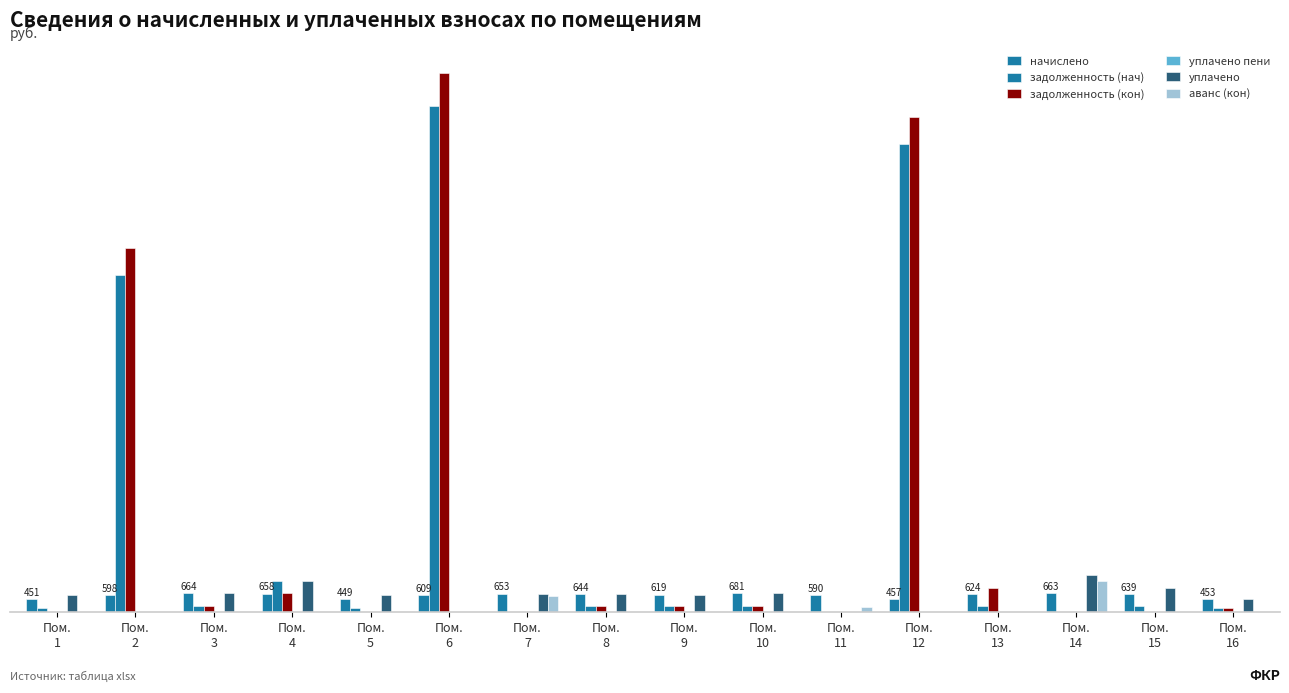

Does the chart contain stacked bars?

No